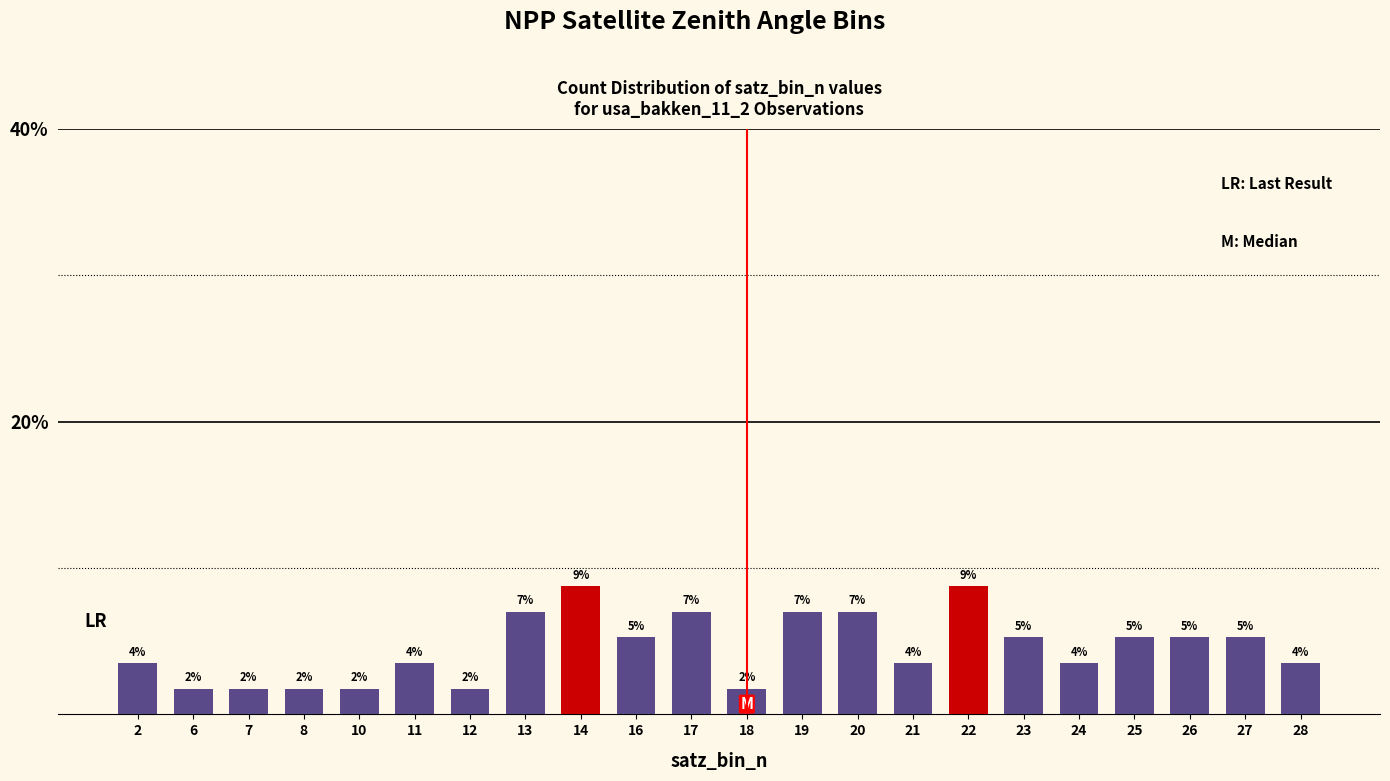

How many bars are there in total?

22